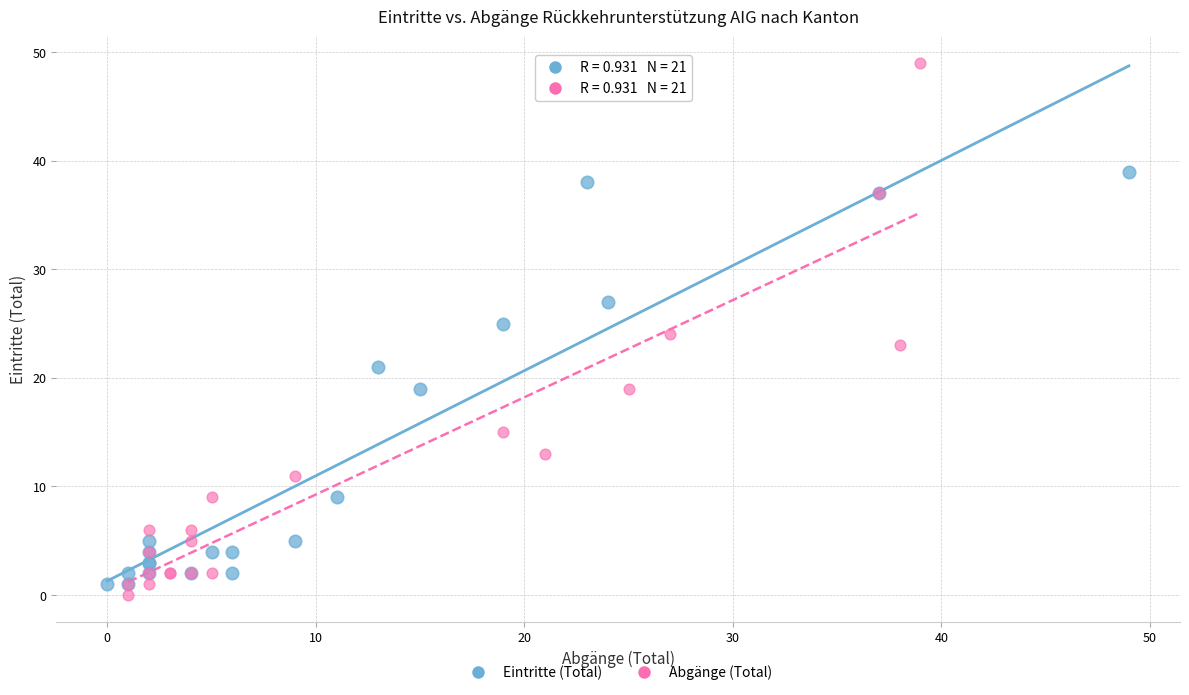

Which series reaches the maximum Y coordinate?

Abgänge (Total)